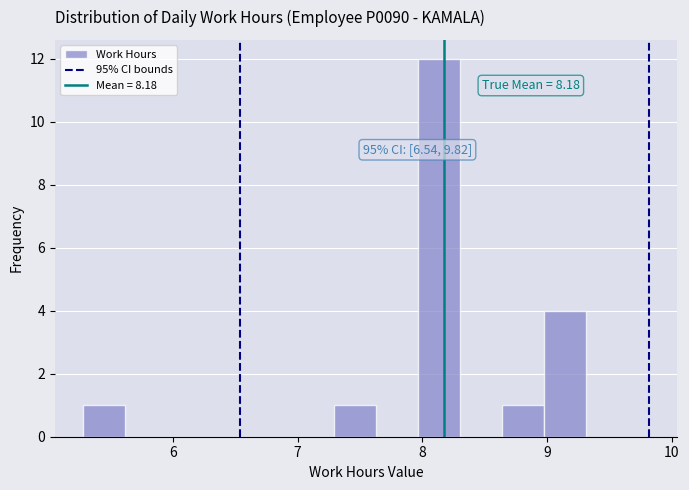

Around what value on the x-axis is the tallest bar? Give the approximate position of its centre, as read against the axis.

8.1